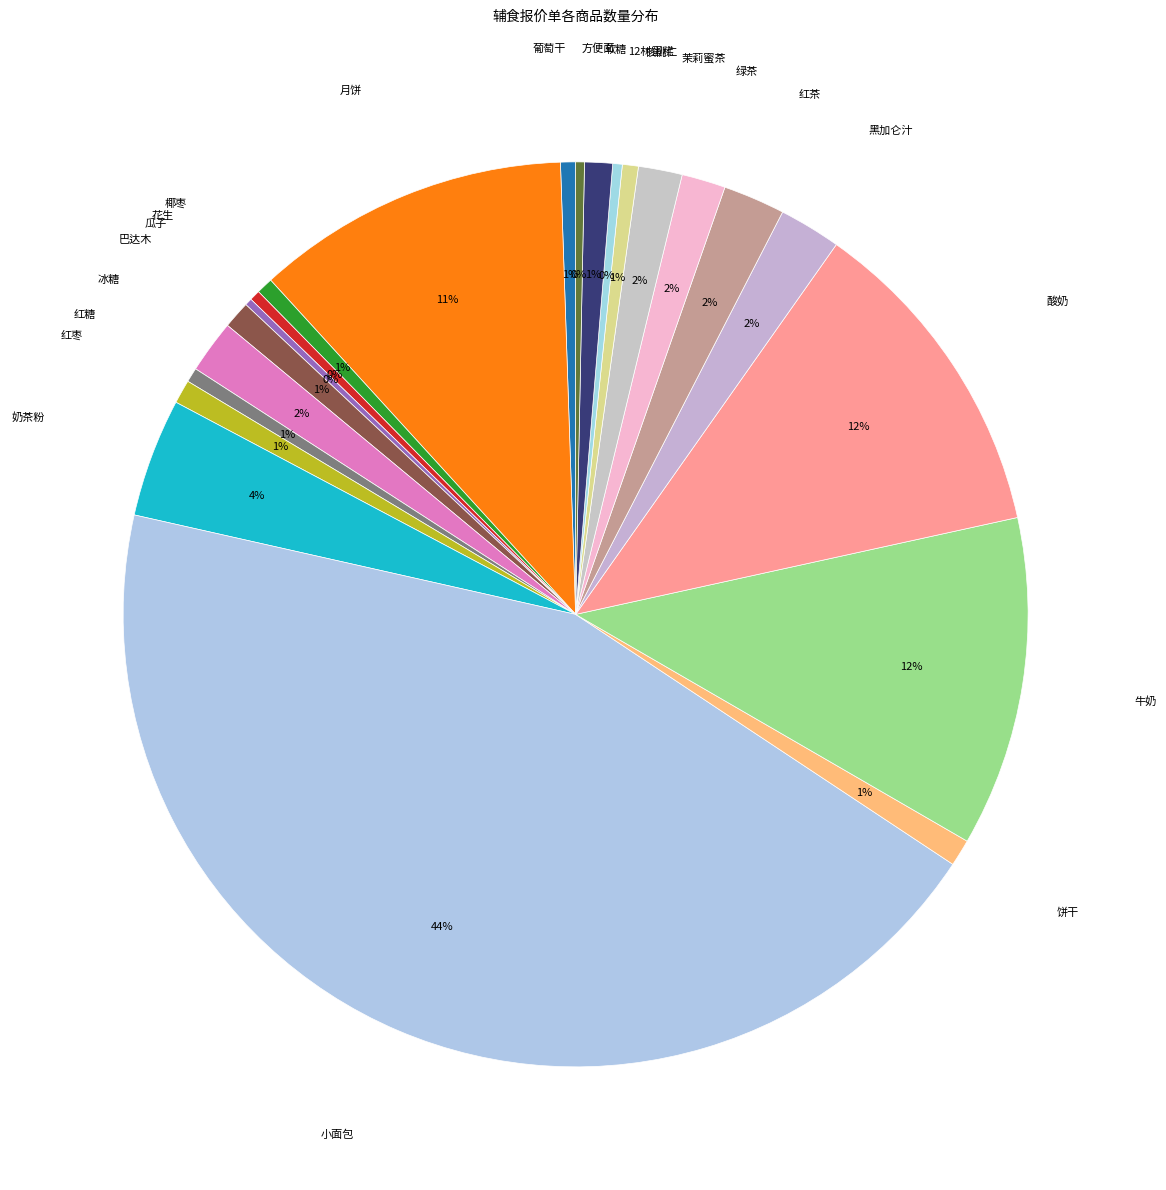

To the nearest percent, what is the average slice percentage?

5%